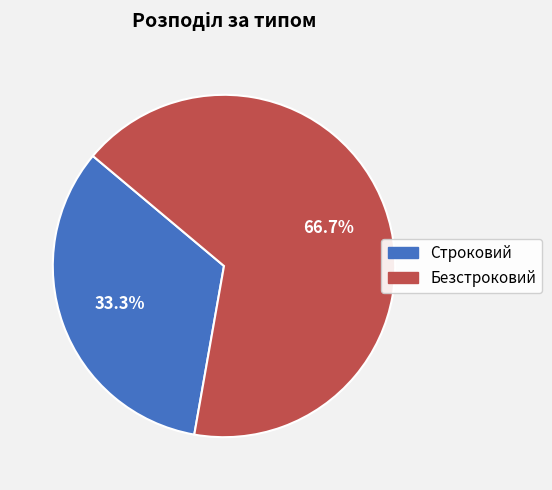

Between Строковий and Безстроковий, which is larger?

Безстроковий